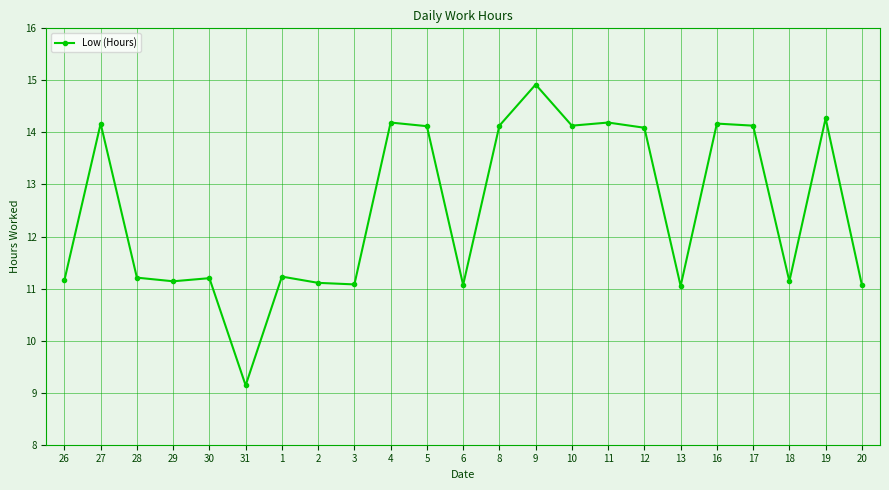

What is the difference between the maximum and second lowest values?

3.9